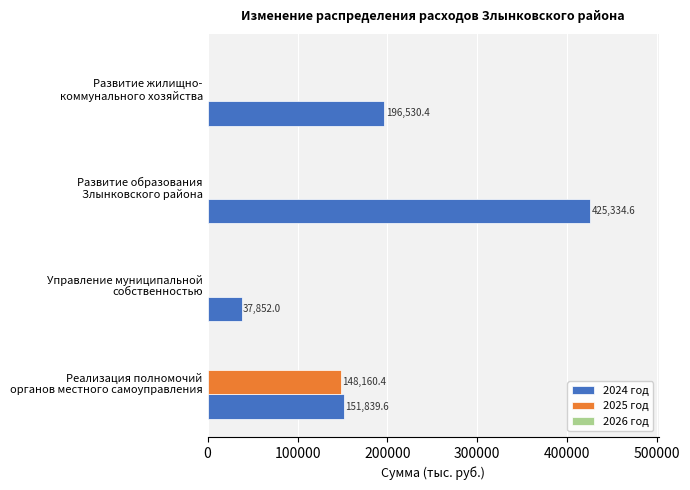

Which series has the largest total across all categories?

2024 год